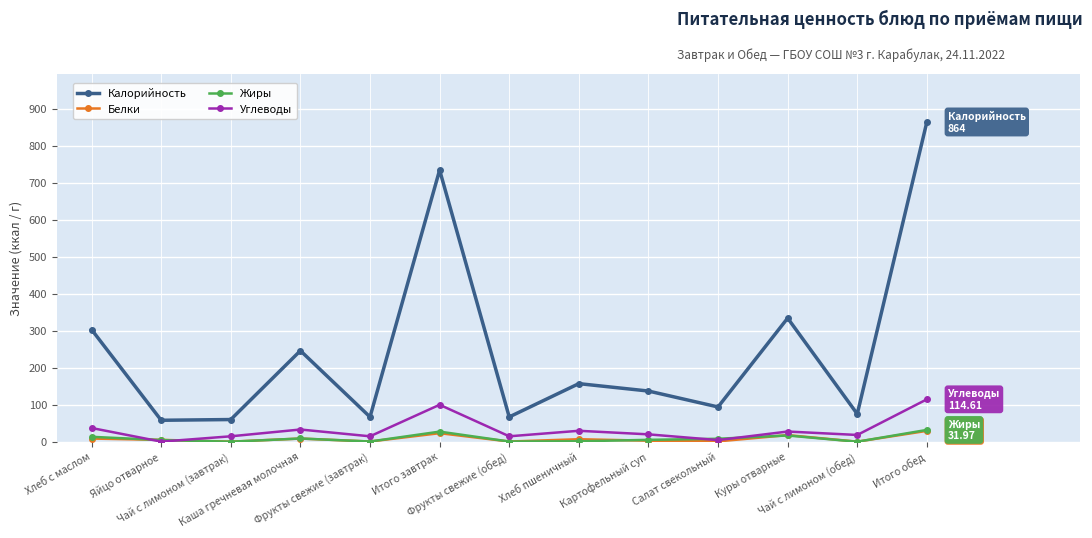

Which series changed the most between Фрукты свежие (завтрак) and Итого обед?

Калорийность